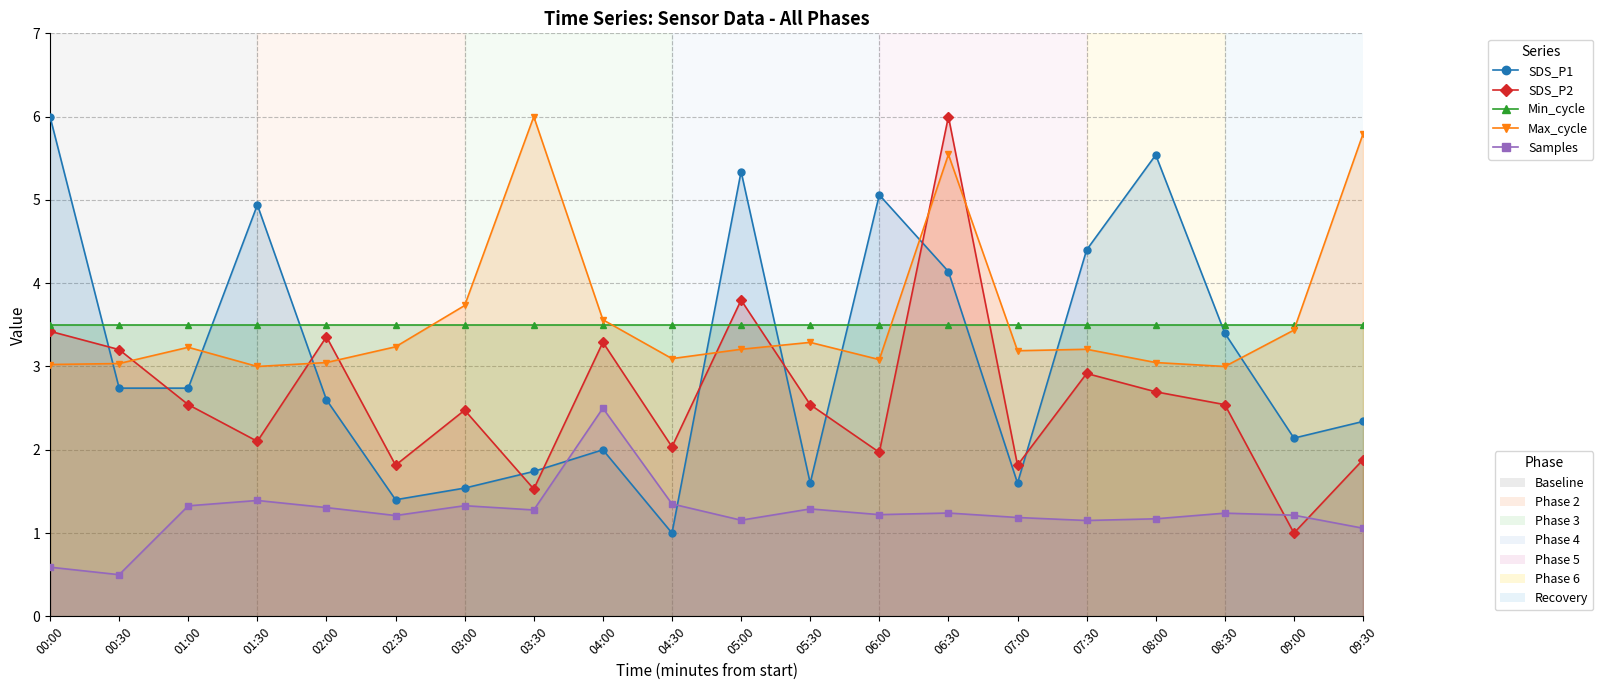

Rank the series at 02:00 from lowest to highest value.

Samples, SDS_P1, Max_cycle, SDS_P2, Min_cycle